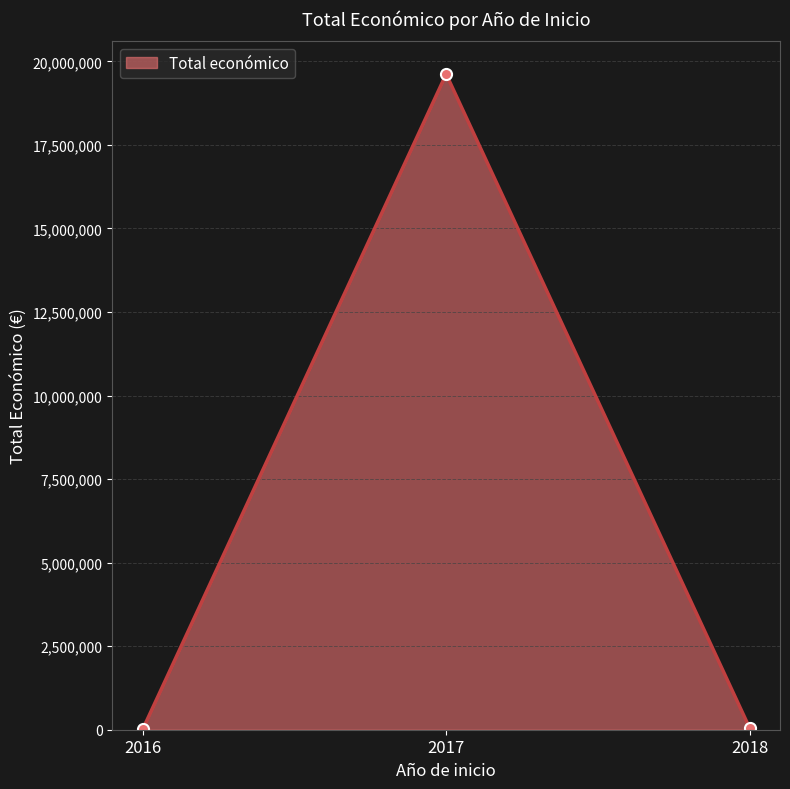

What is the difference between the maximum and minimum values?

19609307